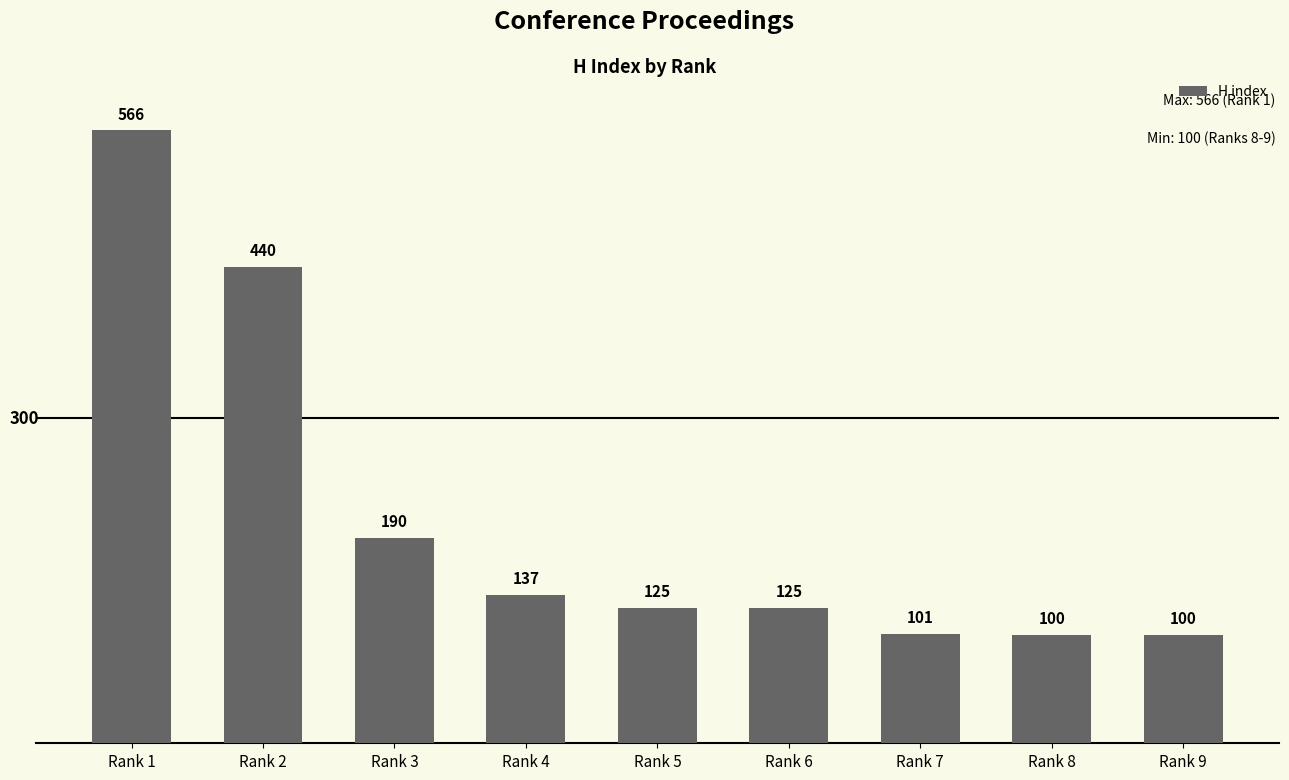

What is the sum of all values?

1884